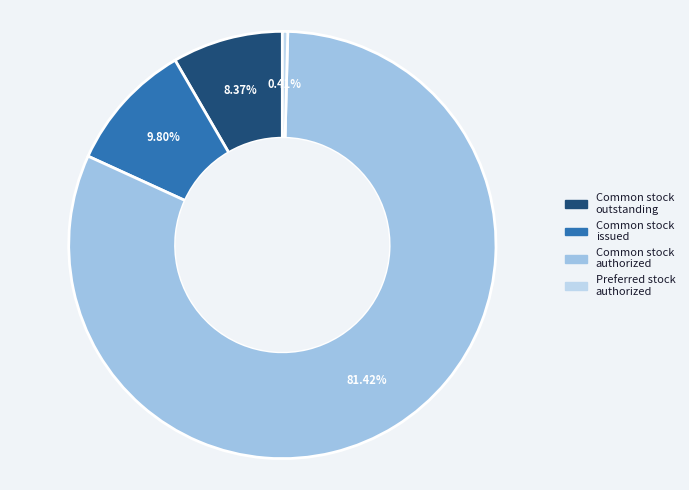

Count the number of slices in the pie.

4